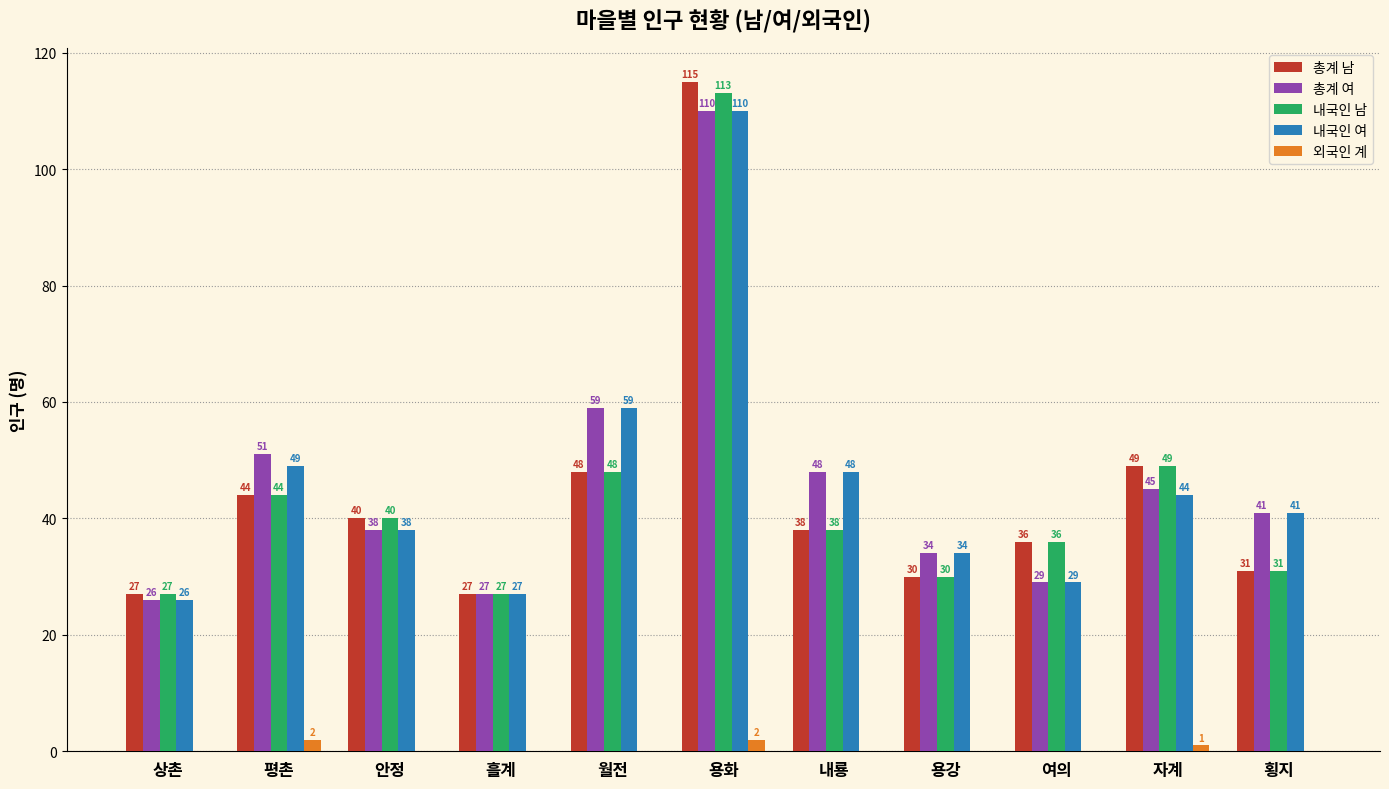

What is the maximum value for 총계 남?

115